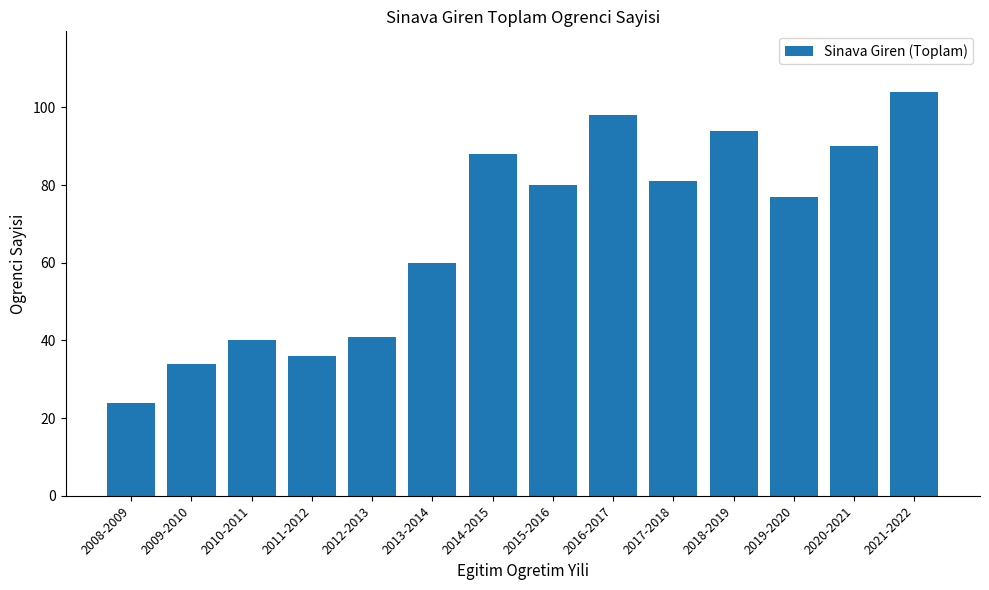

What is the maximum value shown in the chart?

104